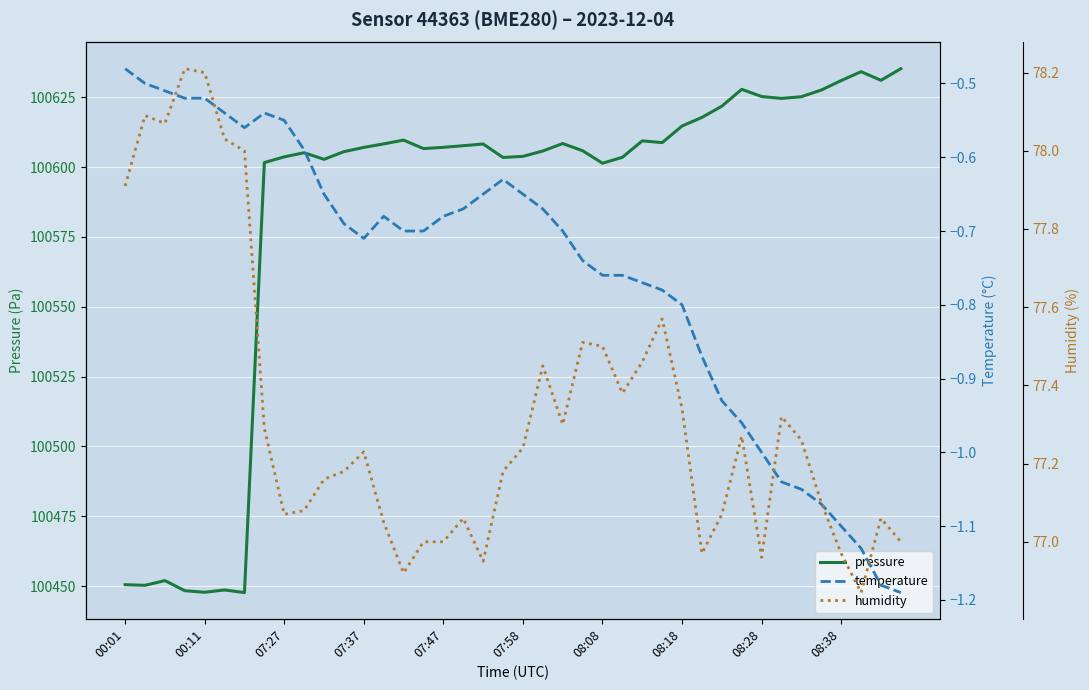

True or false: pressure and humidity intersect in this chart.

False